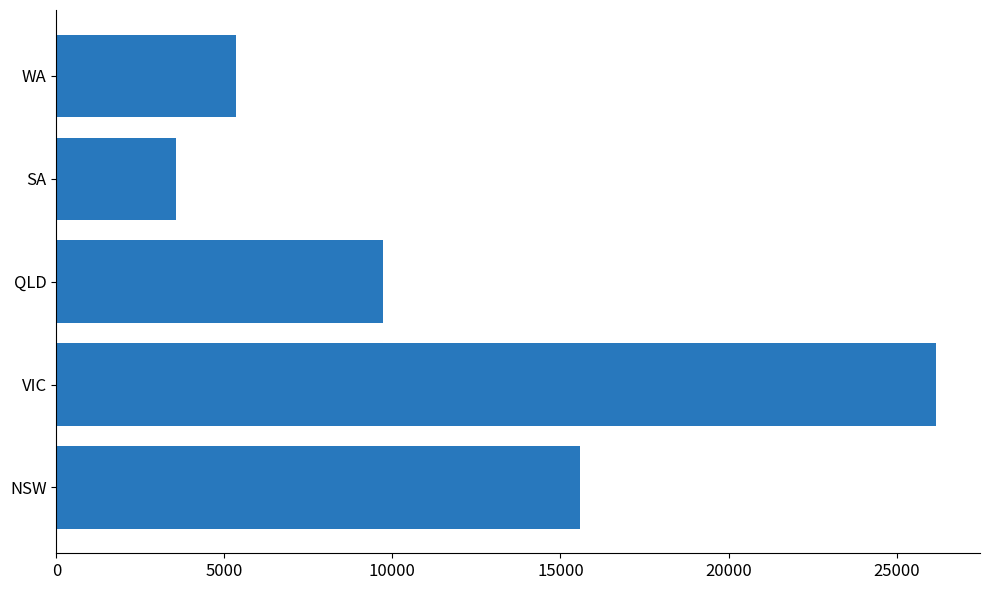

What is the greatest value displayed?

26173.7